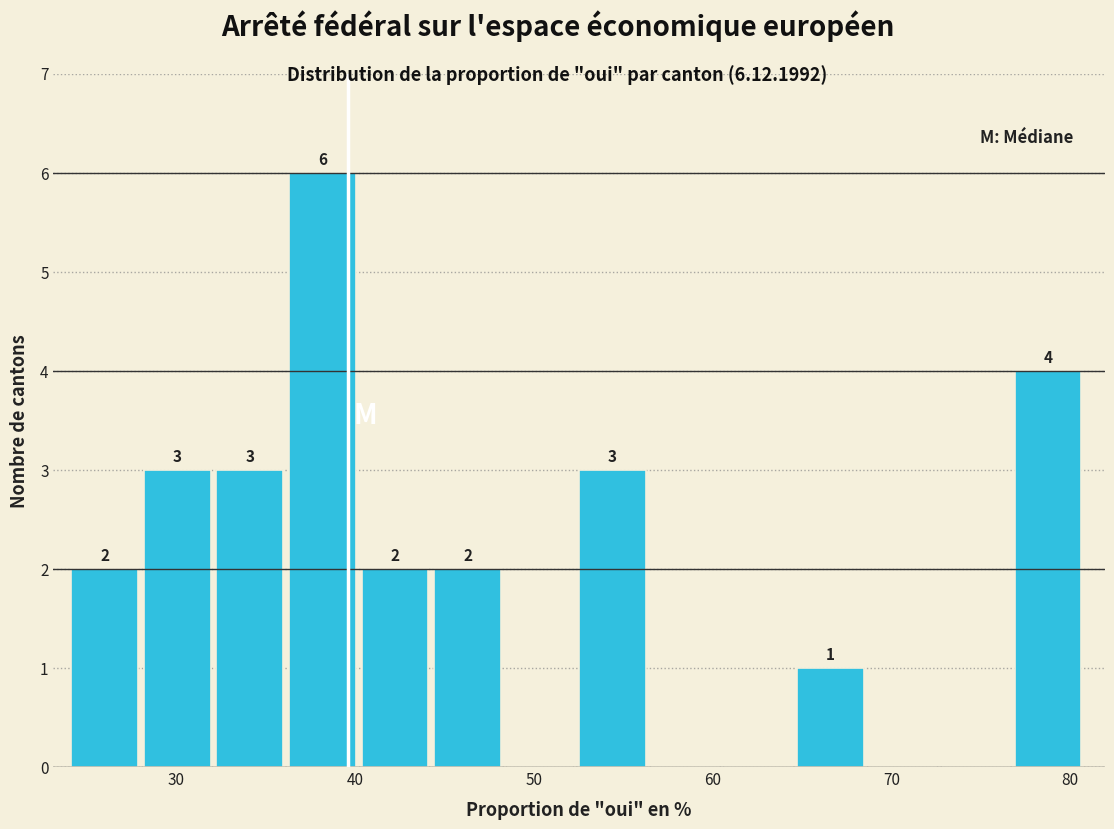

Which range on the x-axis has the tallest bar?

36 to 40